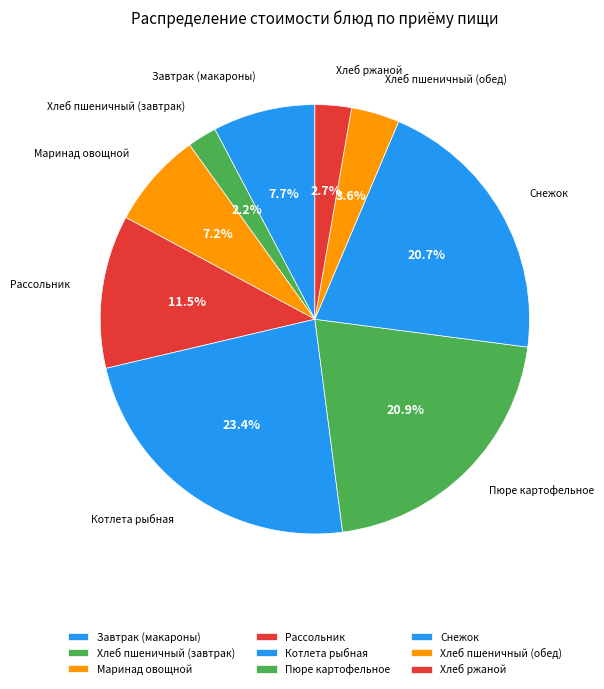

Combined, what portion of the pie is Снежок and Хлеб ржаной?

23.4%